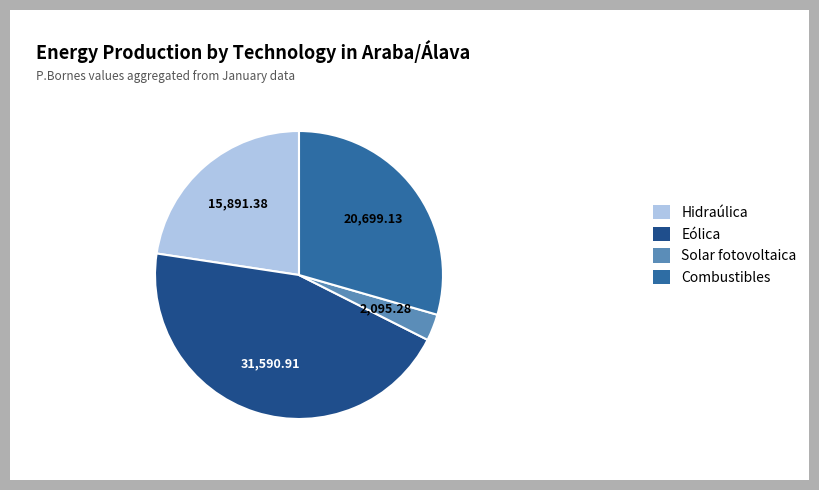

Is there a majority slice in this chart?

No